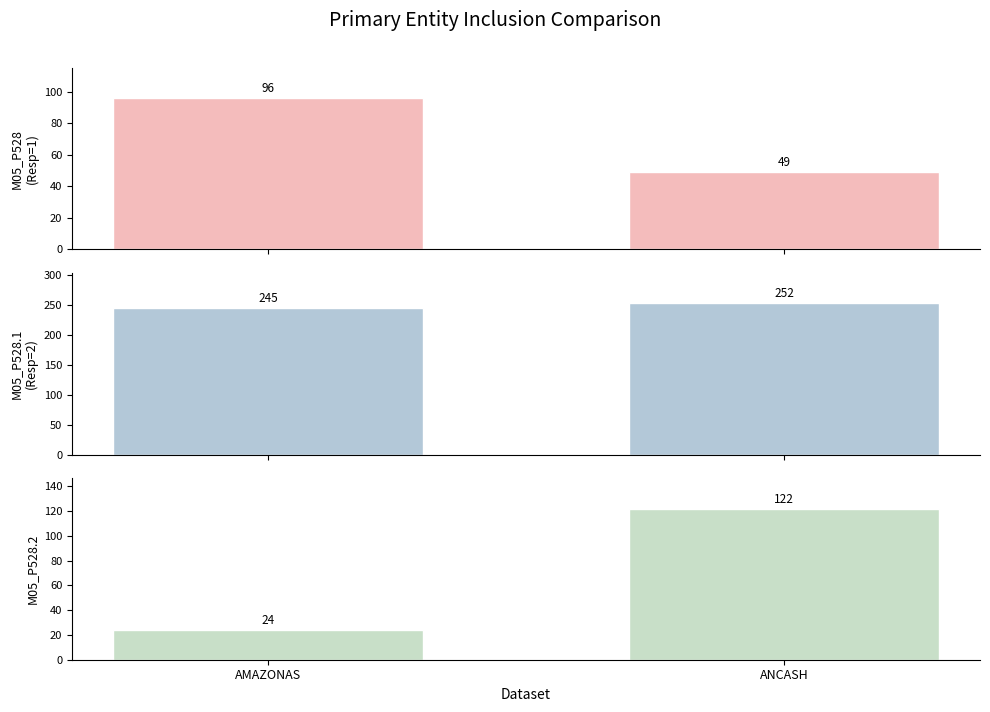

Which series has the largest total across all categories?

M05_P528.1 (Response=2)